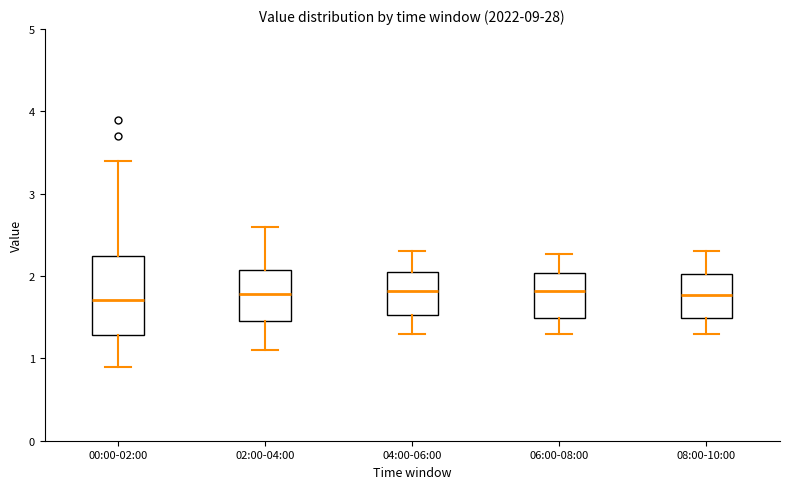

Which box is the tallest, from its lower edge to its upper edge?

00:00-02:00